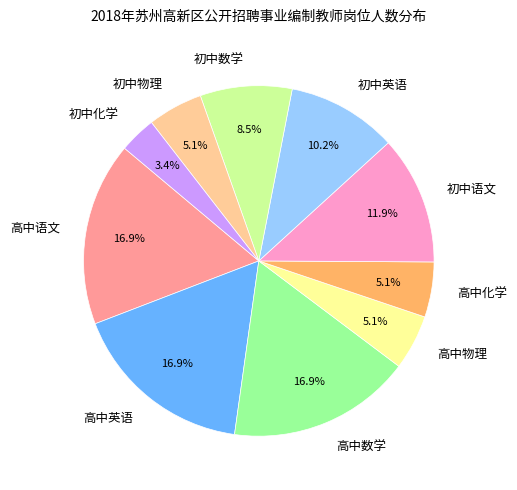

How many segments does this pie chart have?

10